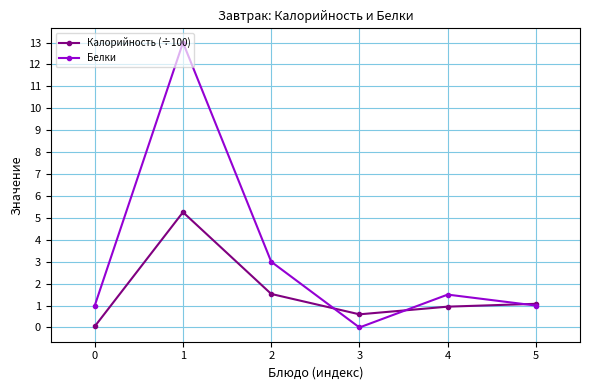

The value of Белки at 2 is 3.0. True or false?

True